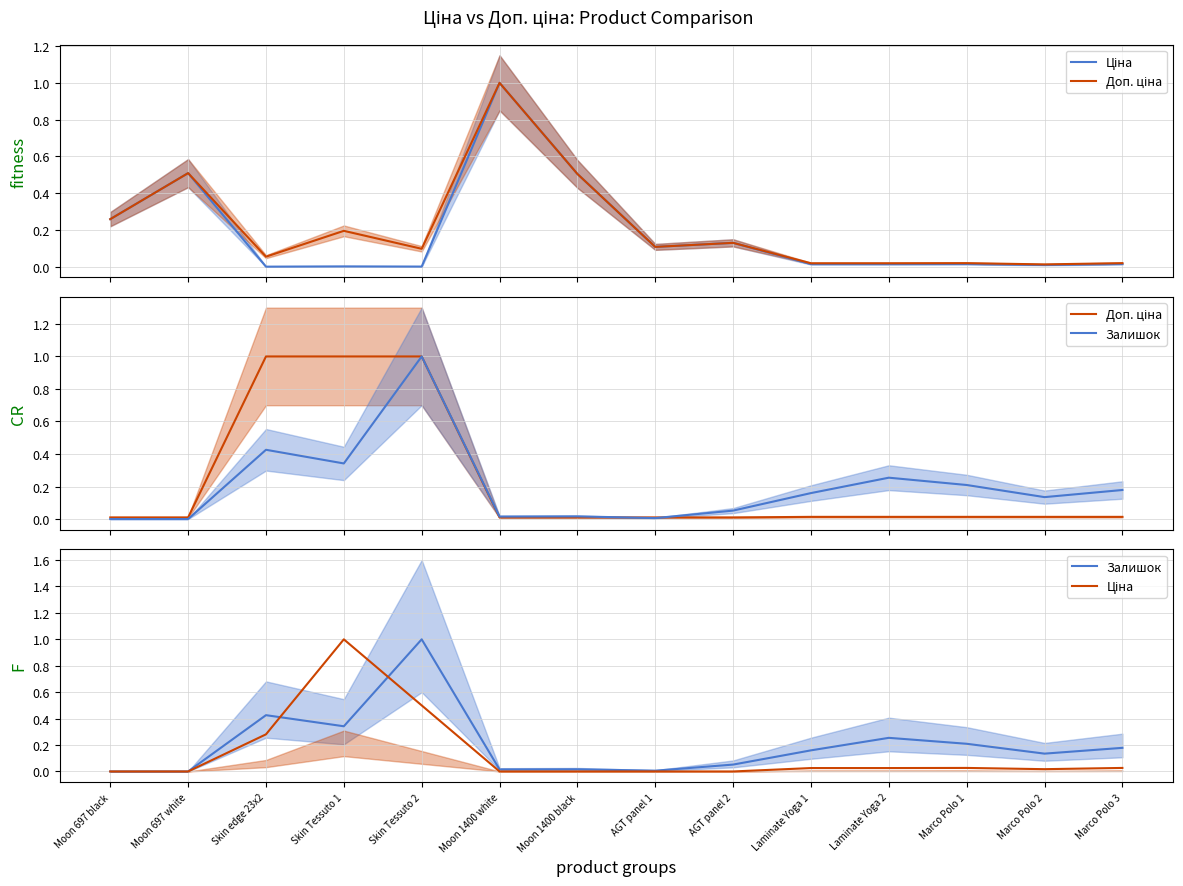

List the series in order of their peak value, lowest first.

Ціна, Доп. ціна, Залишок